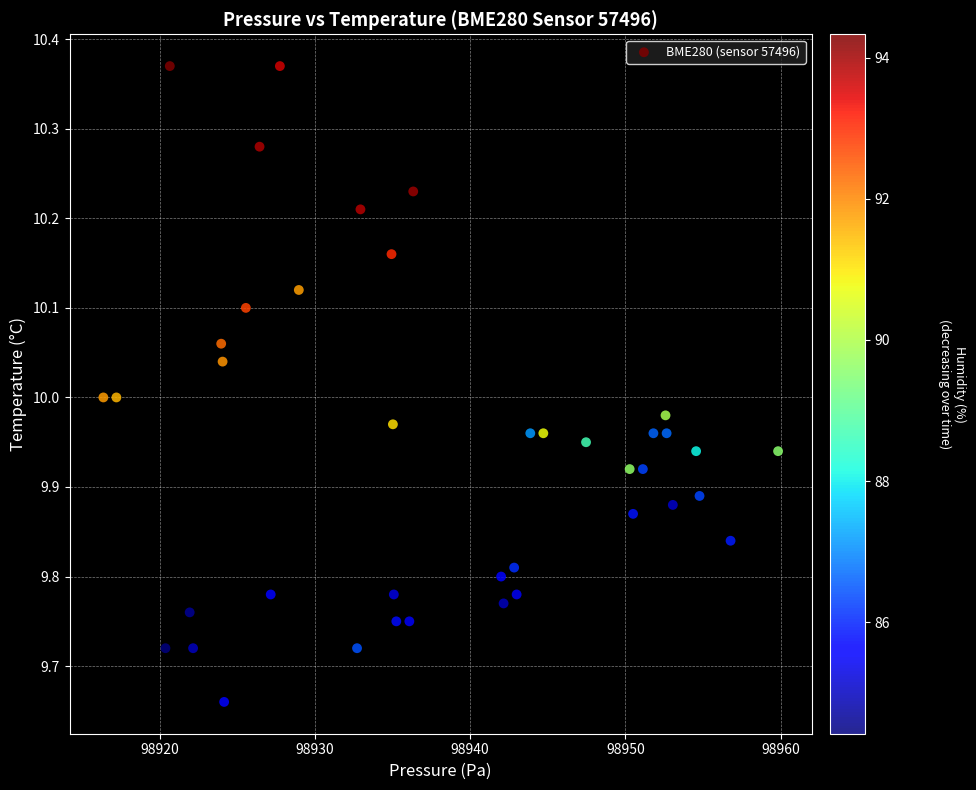

What is the range of X values (max minus min)?

43.5